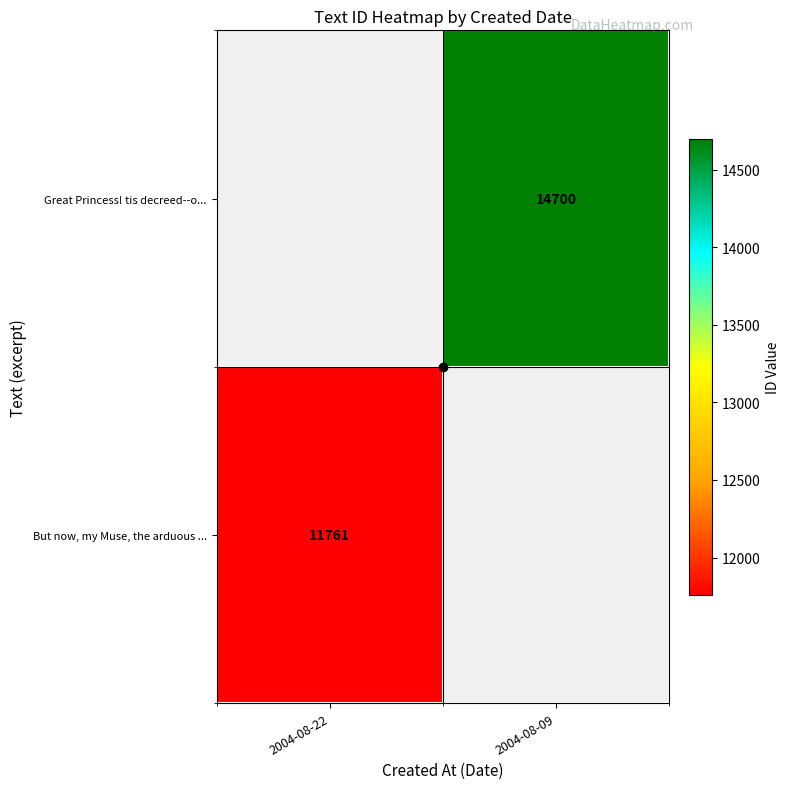

The Great Princess! tis decreed--o... series shows 14700 at 2004-08-09. True or false?

True